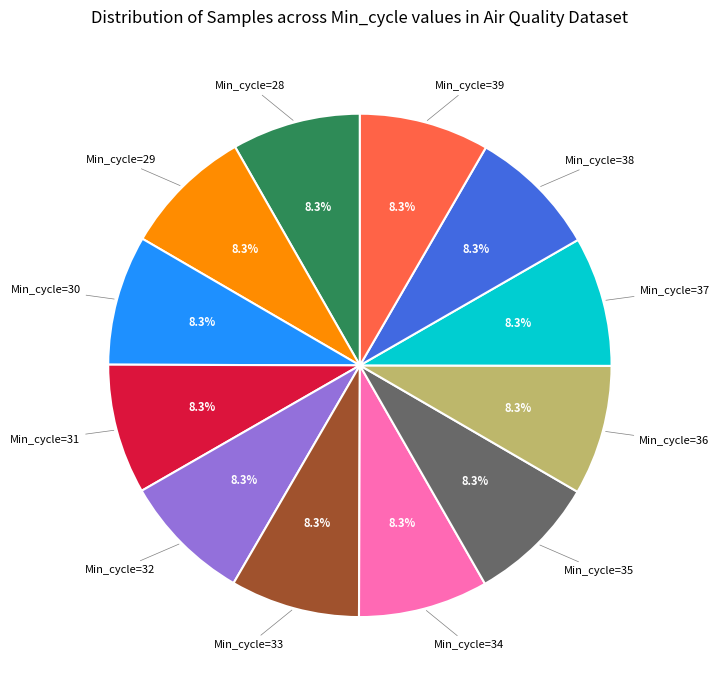

Does any single category account for the majority?

No